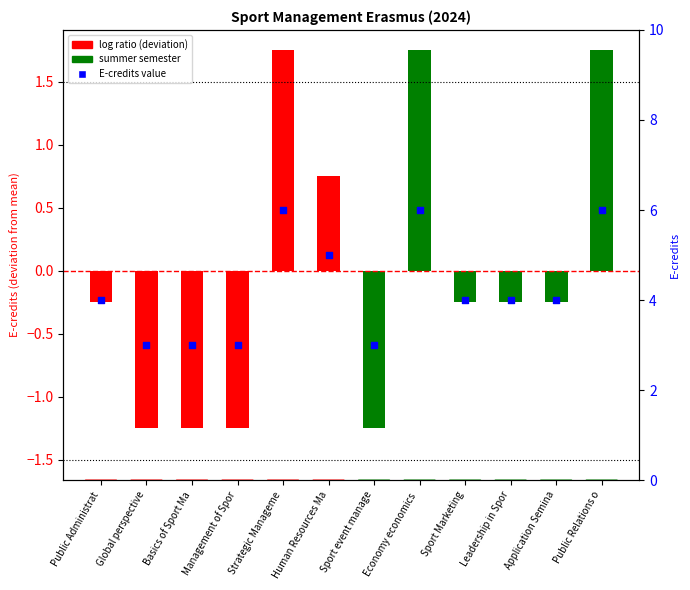

Which series has the largest total across all categories?

E-credits